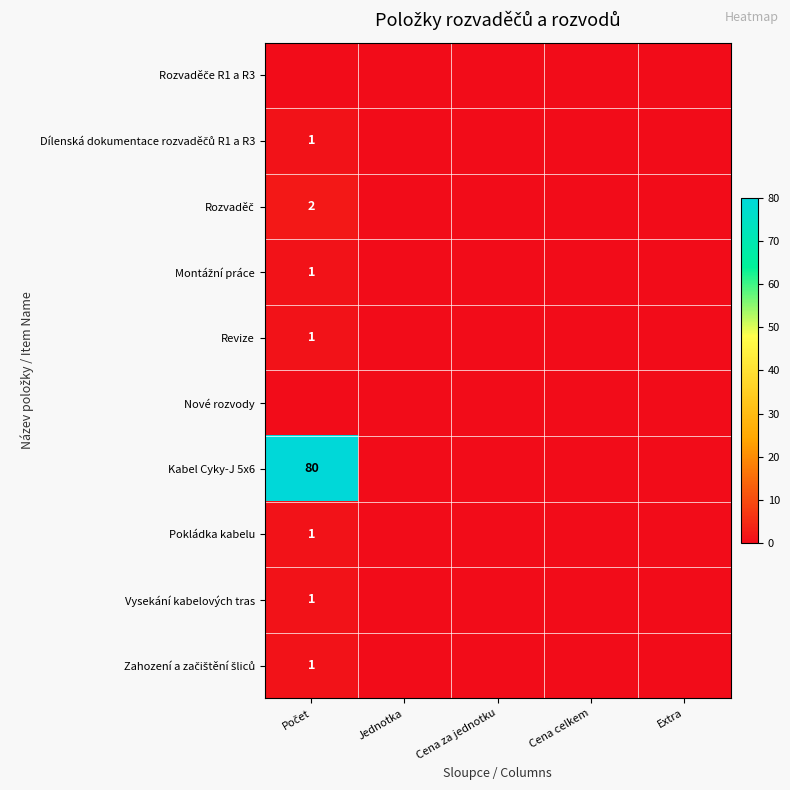

Is it true that Zahození a začištění šliců equals -1 at Extra?

False